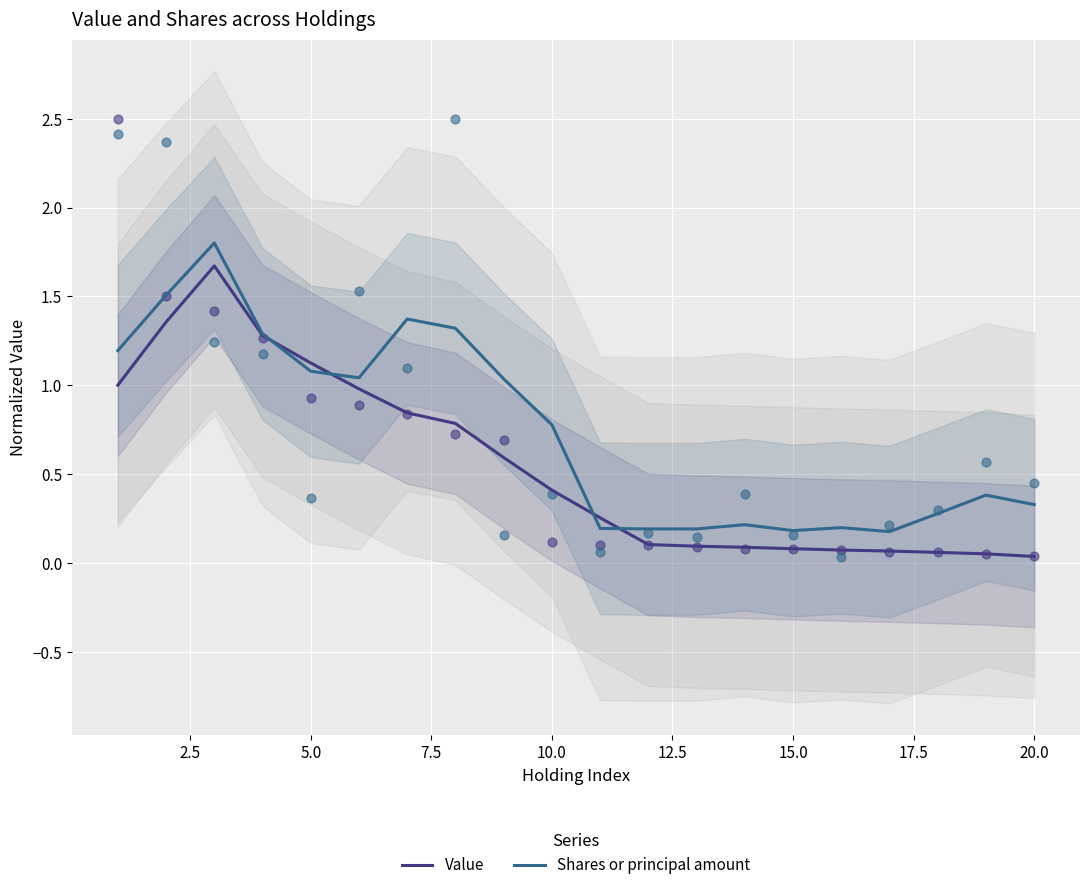

What are all the series names shown in the legend?

Value, Shares or principal amount